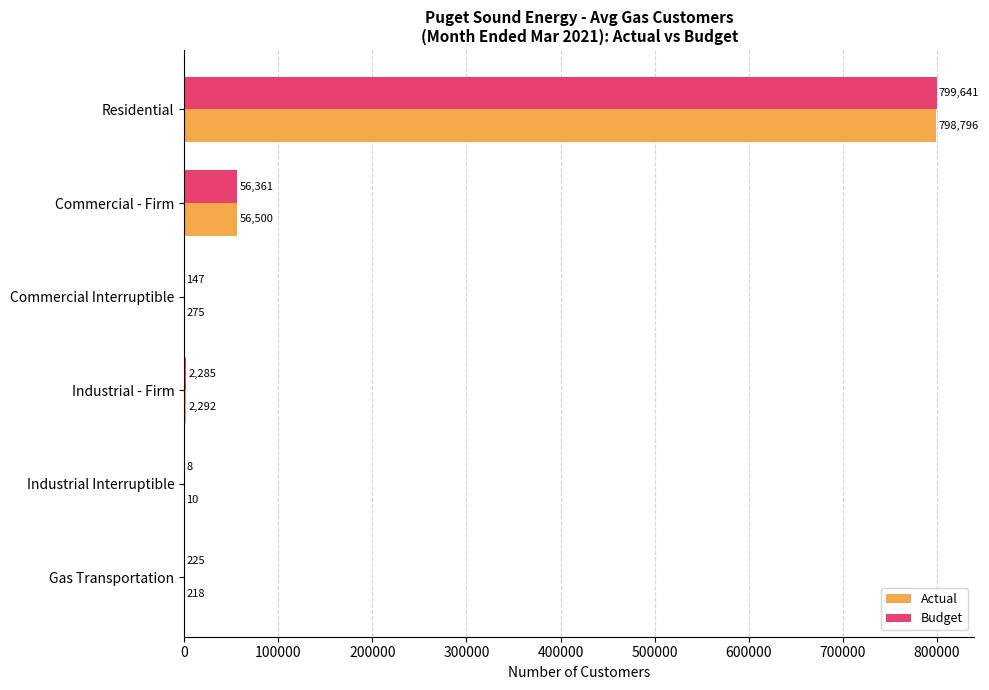

What is the highest value of the Budget series?

799641